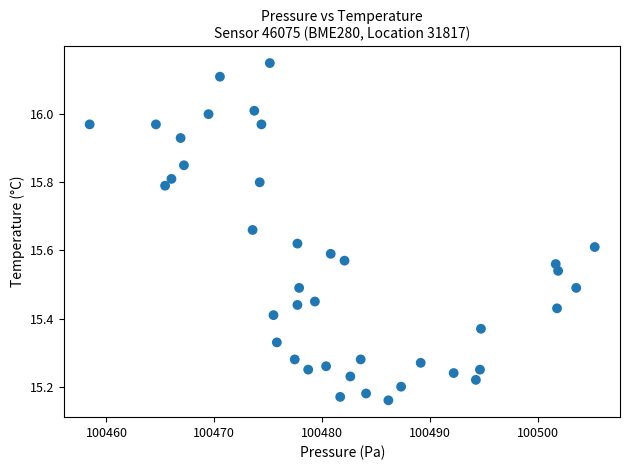

What is the range of X values (max minus min)?

46.9